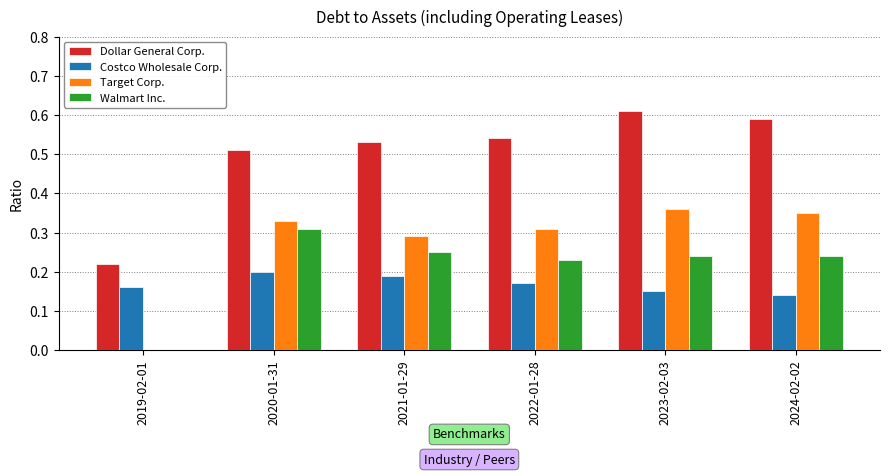

Is the value of Target Corp. at 2023-02-03 greater than the value of Walmart Inc. at 2019-02-01?

Yes